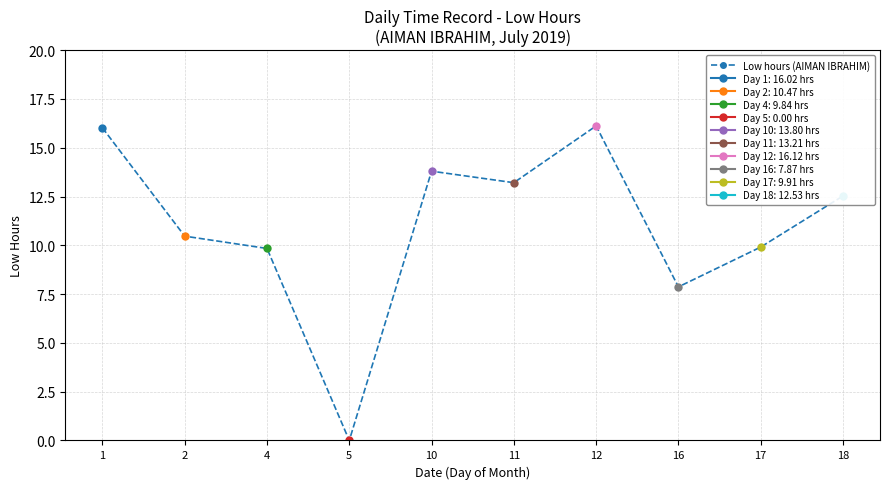

Which has a higher value, 1 or 16?

1